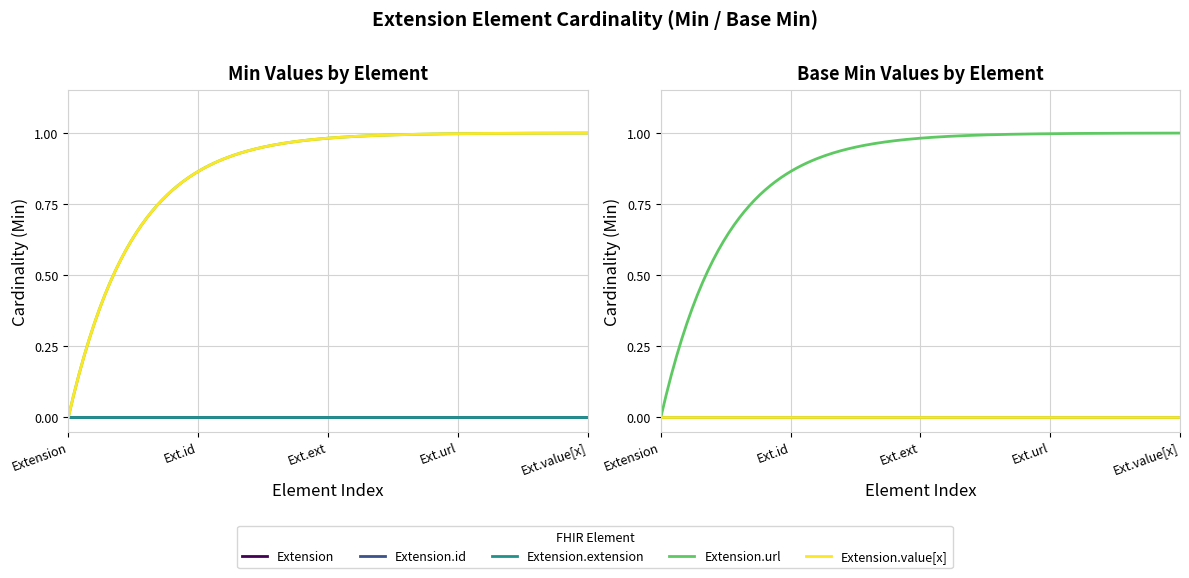

True or false: Extension.extension and Extension intersect in this chart.

False